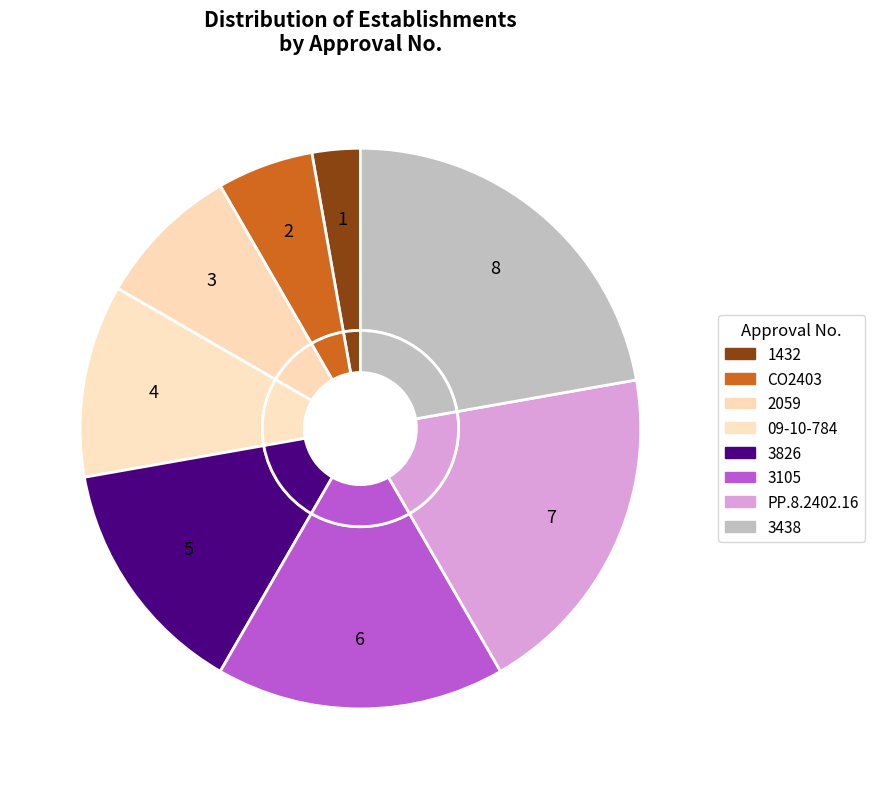

To the nearest percent, what is the difference between the largest and smallest slice percentages?

19%